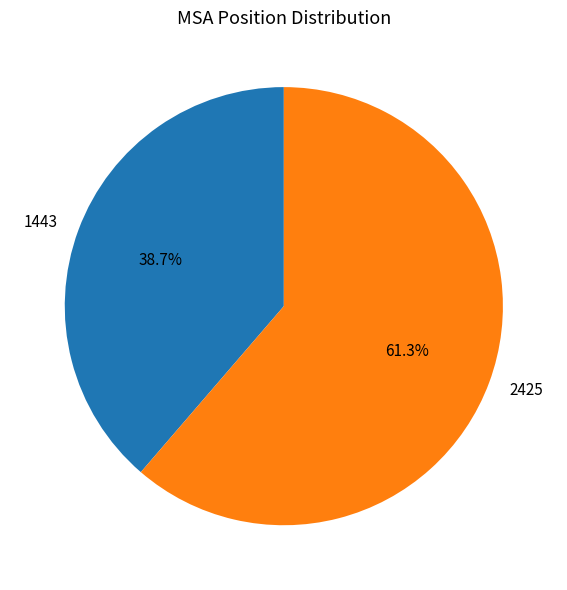

Count the number of slices in the pie.

2